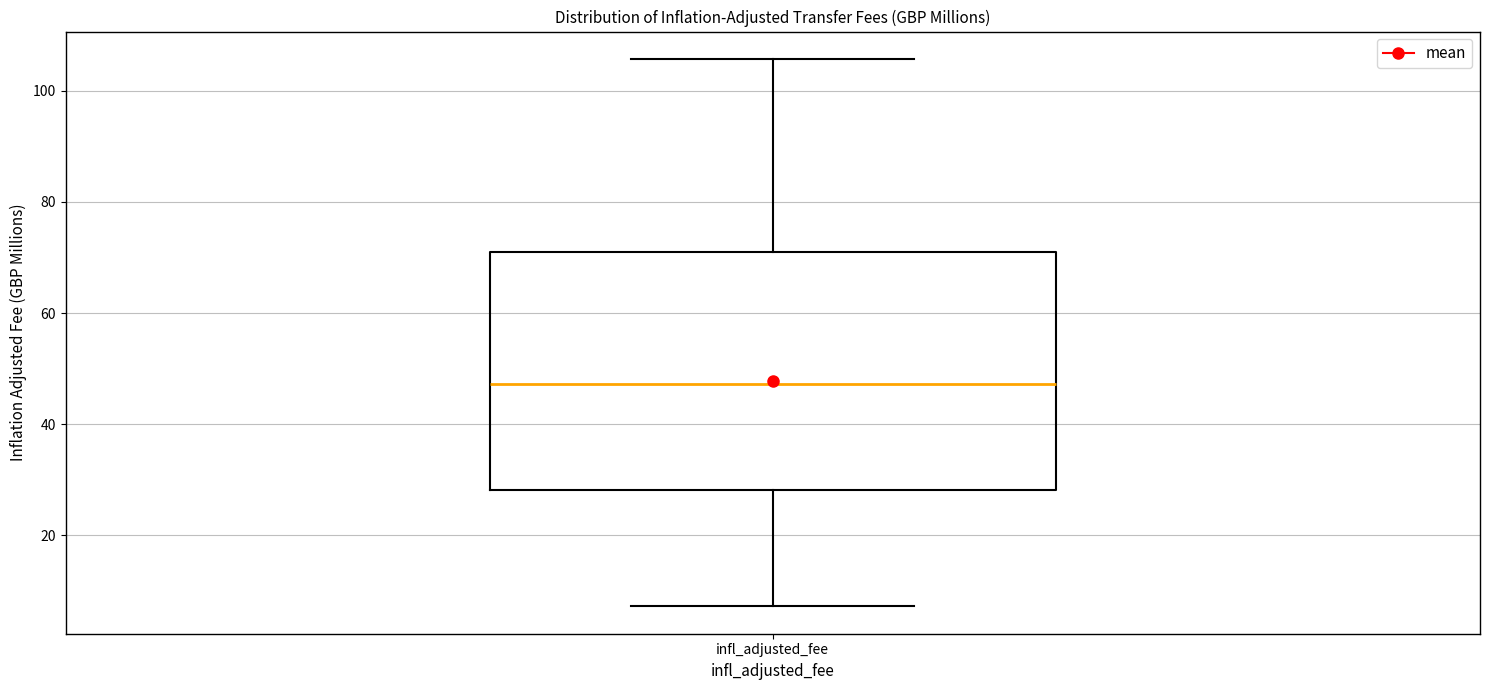

Transcribe this box plot: give where the median line is, the range the box spans, and where the two whiskers end, as read against the y-axis. The values are not printed on the chart, so give them approximately, as read against the axis.

median 48, box 28 to 70, whiskers 8 to 106